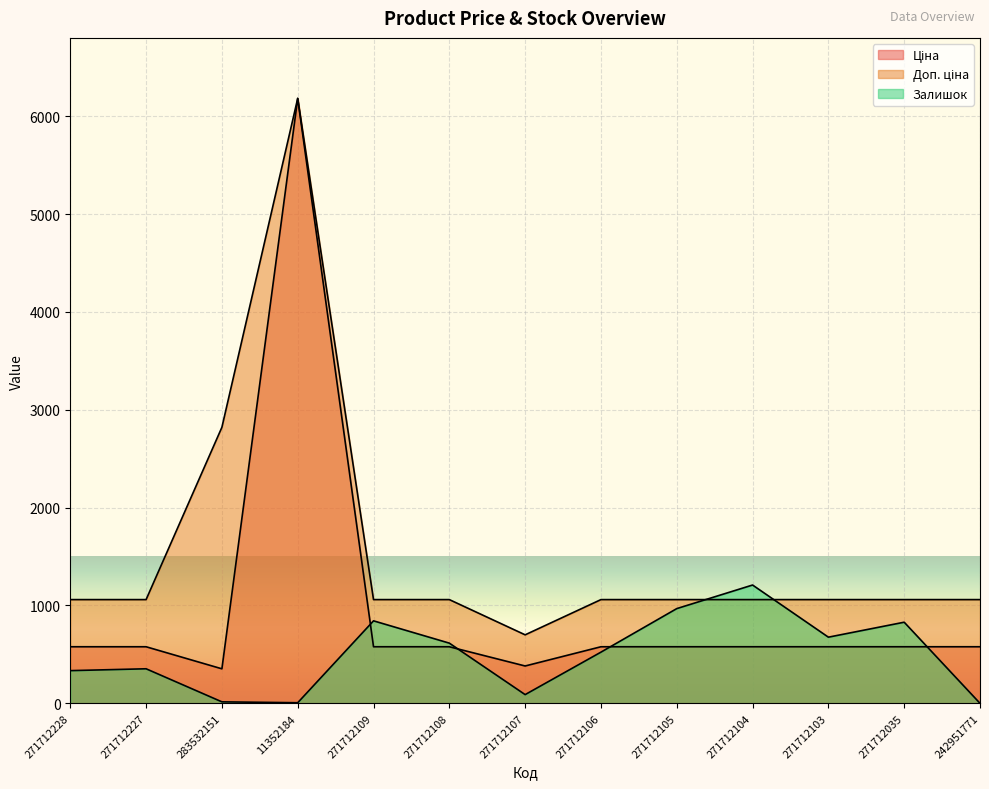

True or false: Ціна has a value of 578.1 at 271712035.

True